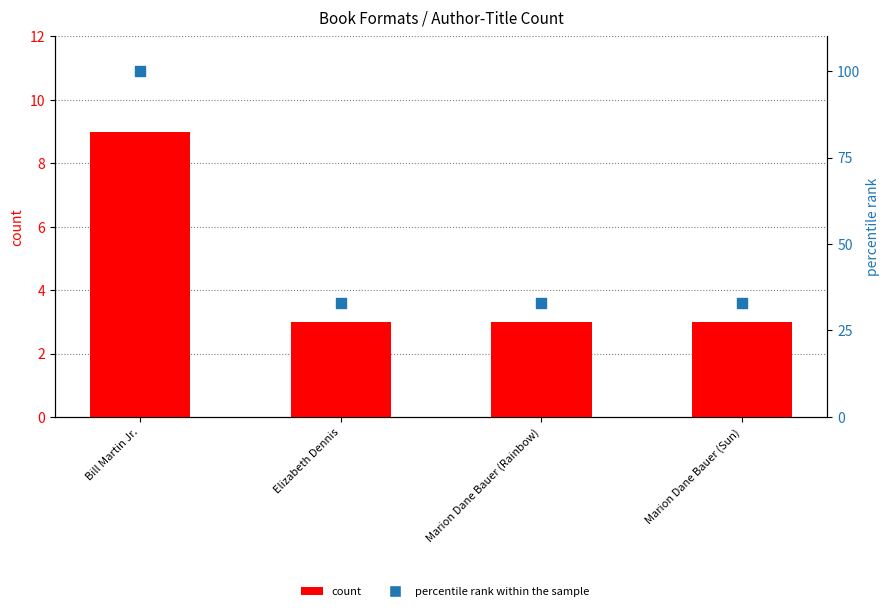

At how many categories does at least one series exceed 32?

4